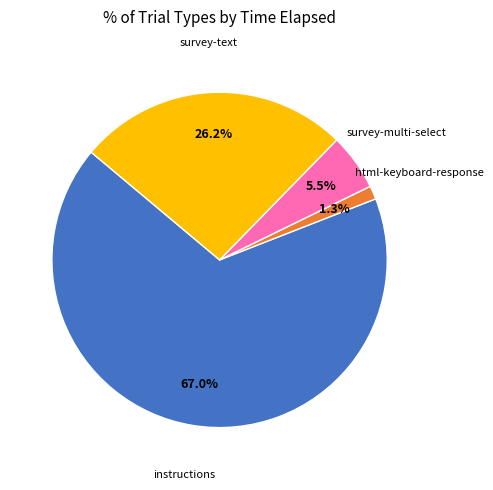

Count the number of slices in the pie.

4